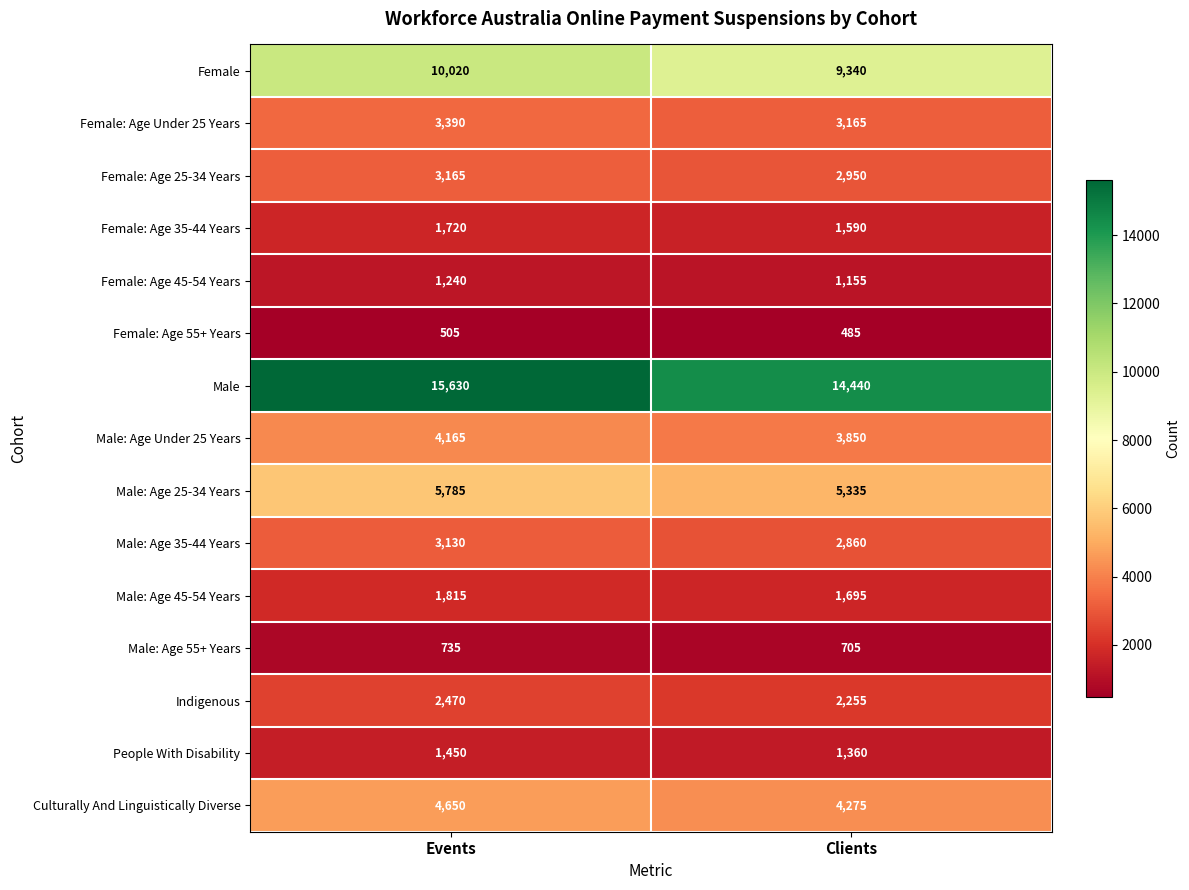

How many categories are shown in the chart?

2